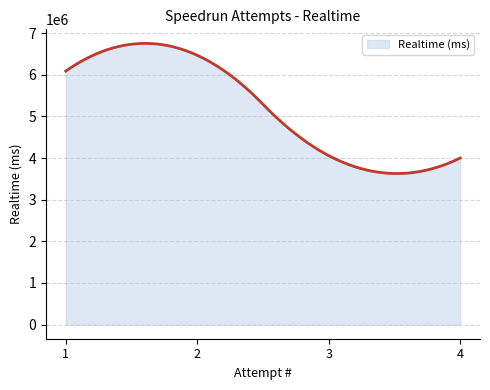

Does the chart display data point markers on the line(s)?

No